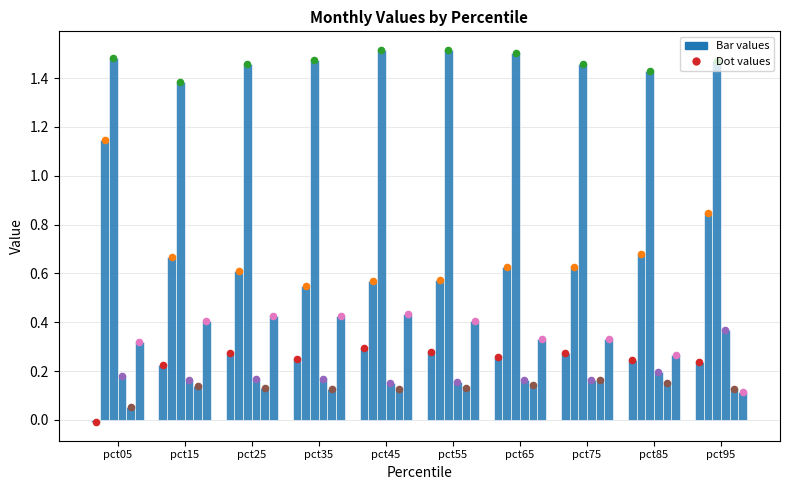

At how many categories does at least one series exceed 1?

10